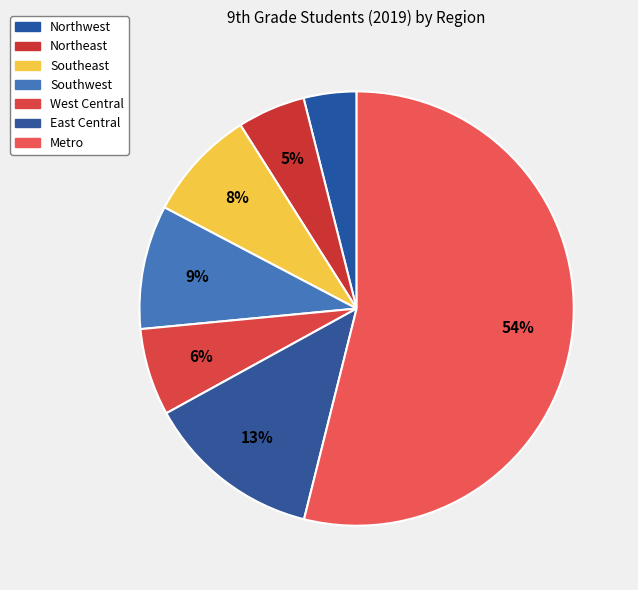

Is West Central the majority of the pie?

No